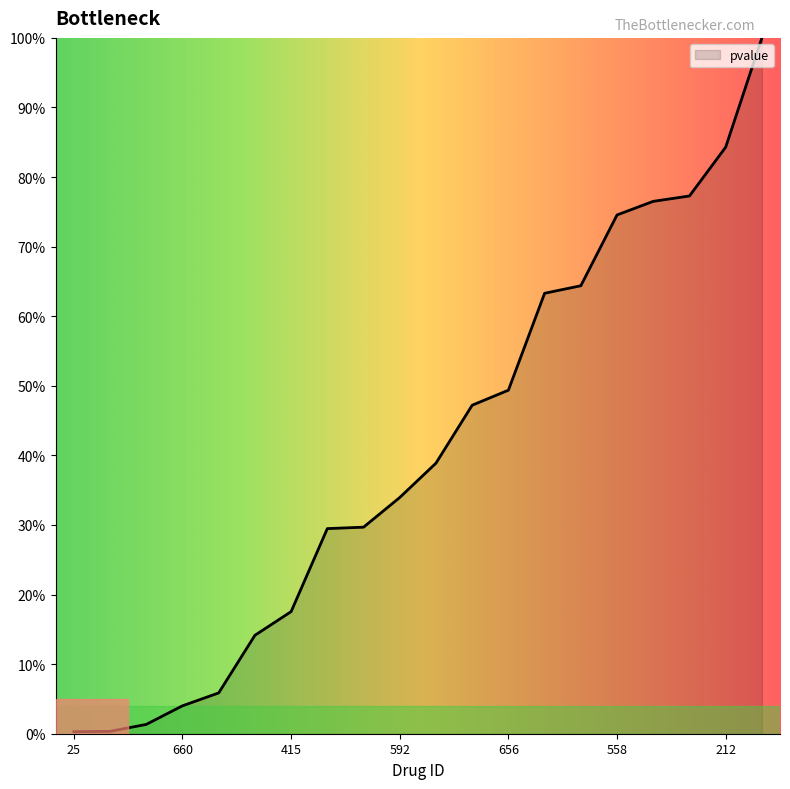

Reading left to right, extract all data points from this chart.

0.0	0.0	0.0	0.0	0.1	0.1	0.2	0.3	0.3	0.3	0.4	0.5	0.5	0.6	0.6	0.7	0.8	0.8	0.8	1.0